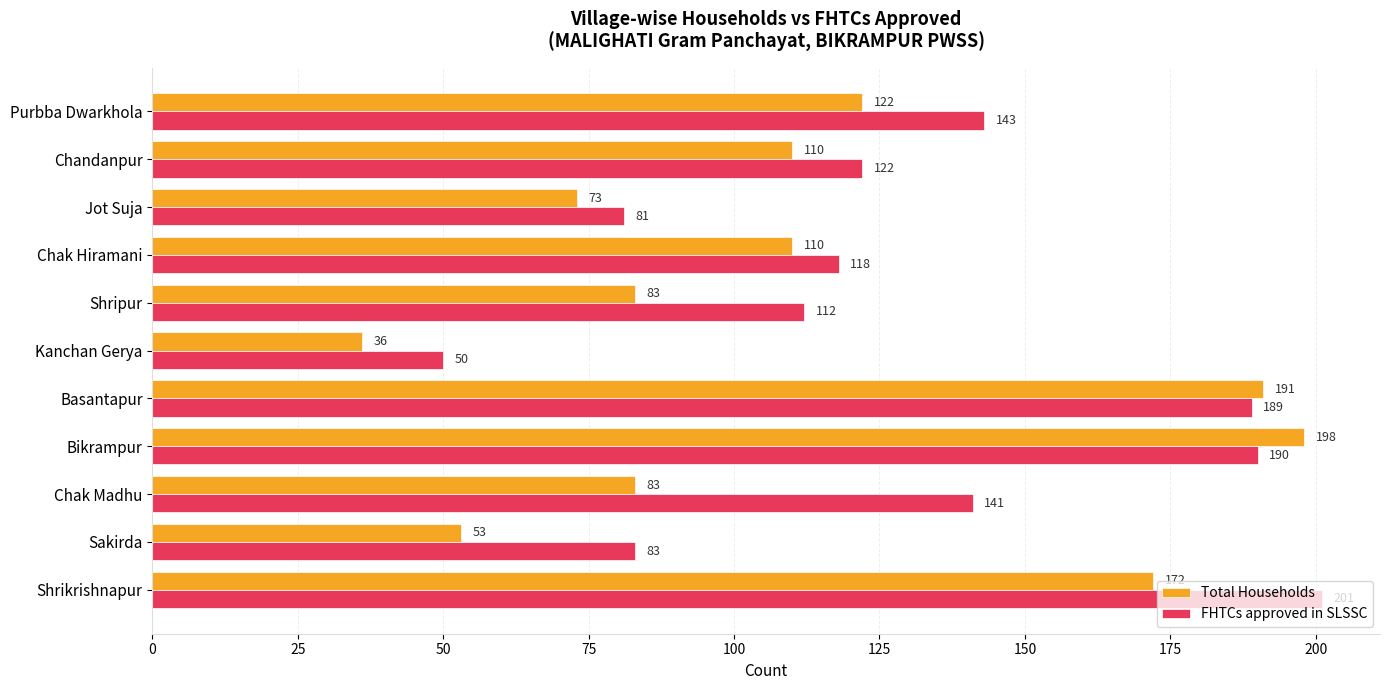

What is the average value of the FHTCs approved in SLSSC series?

130